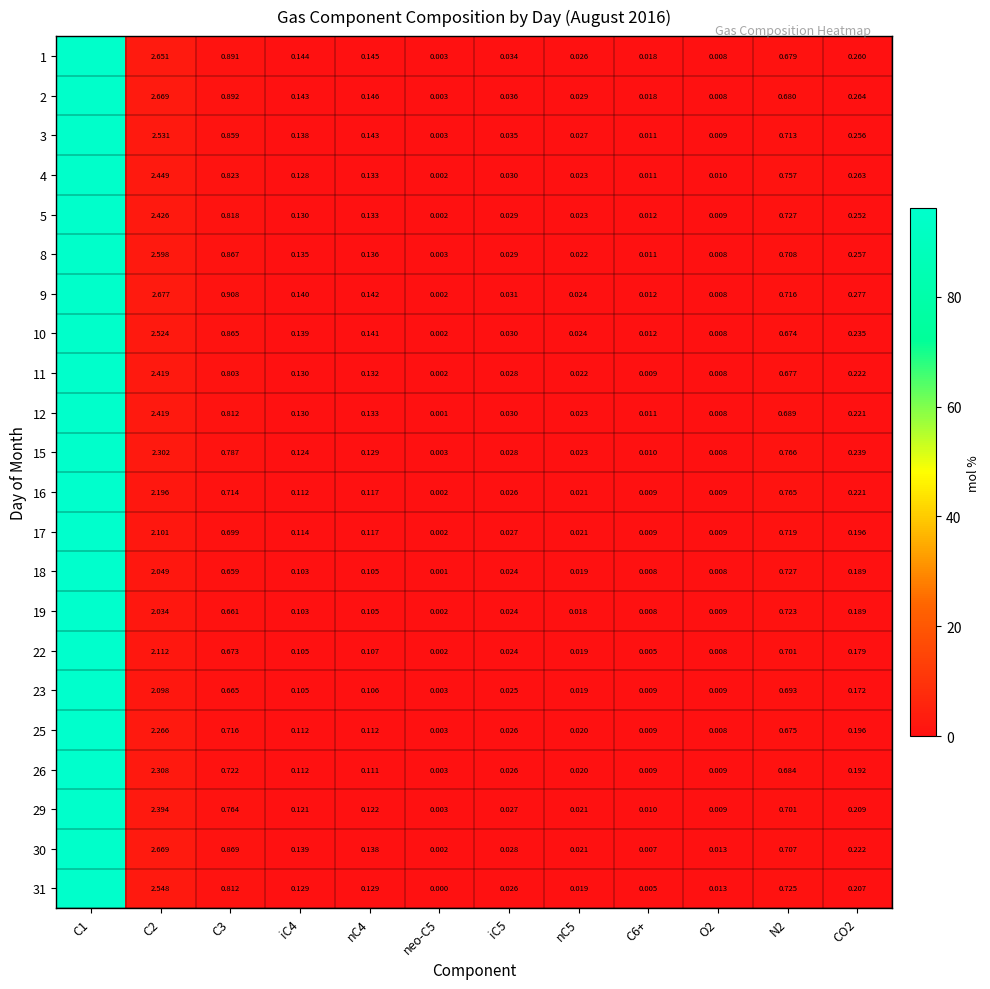

Is the value of 17 at CO2 greater than the value of 10 at CO2?

No